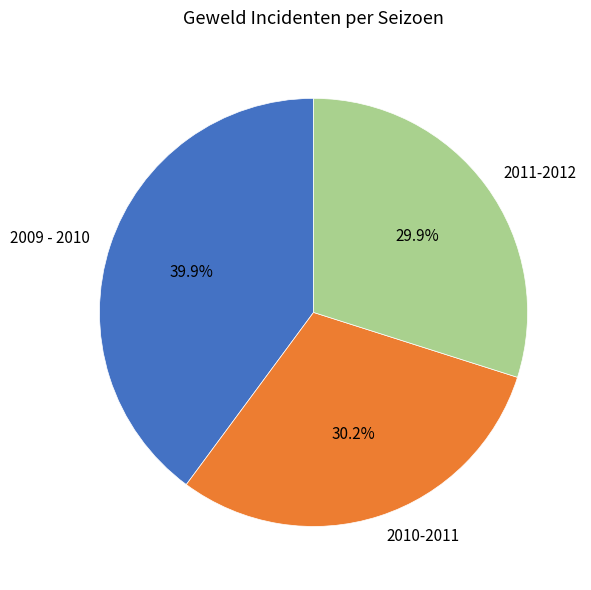

What percentage is the 2011-2012 slice, to the nearest percent?

30%